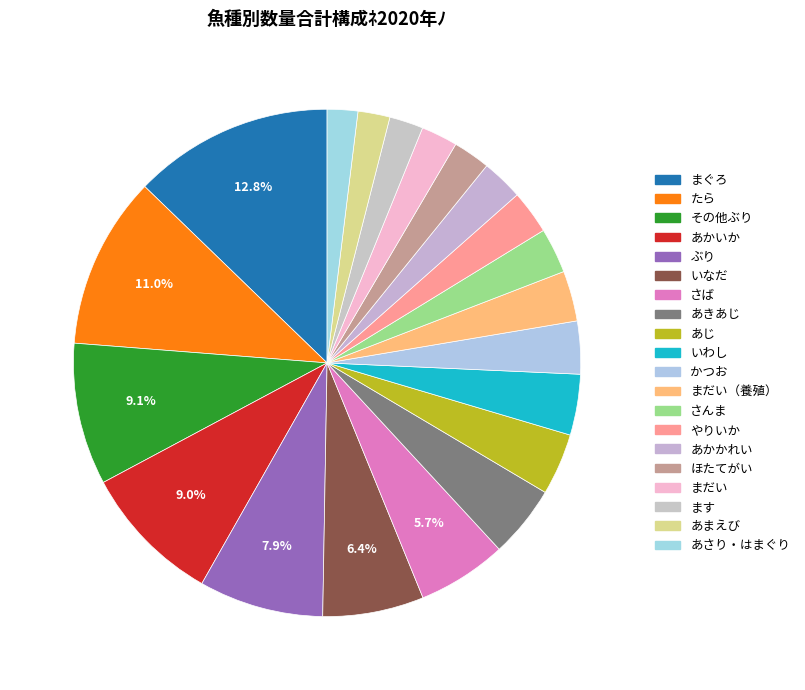

What percentage is the ます slice, to the nearest percent?

2%